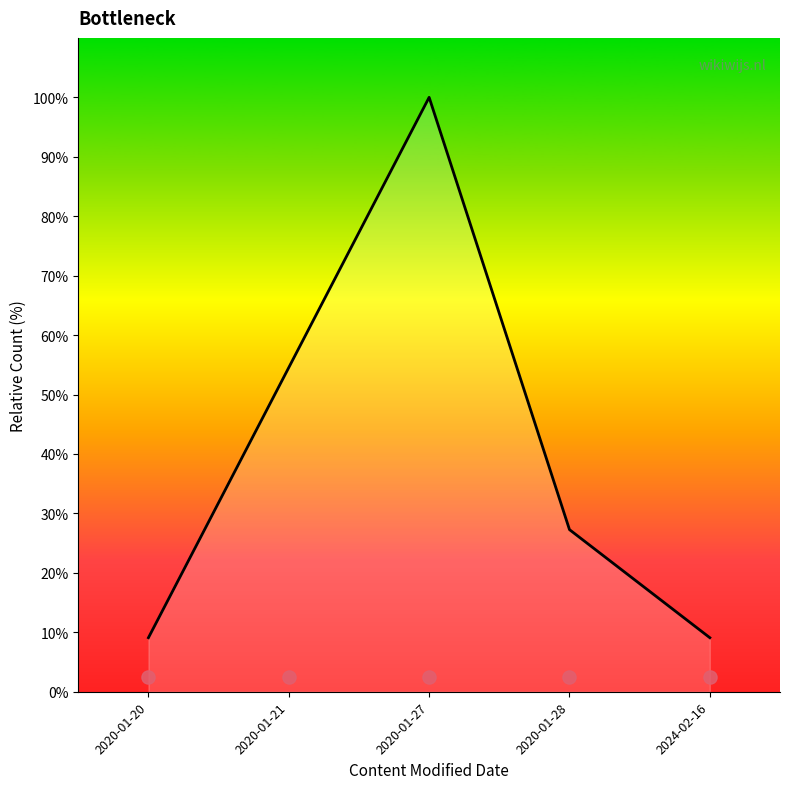

Between 2024-02-16 and 2020-01-28, which is larger?

2020-01-28